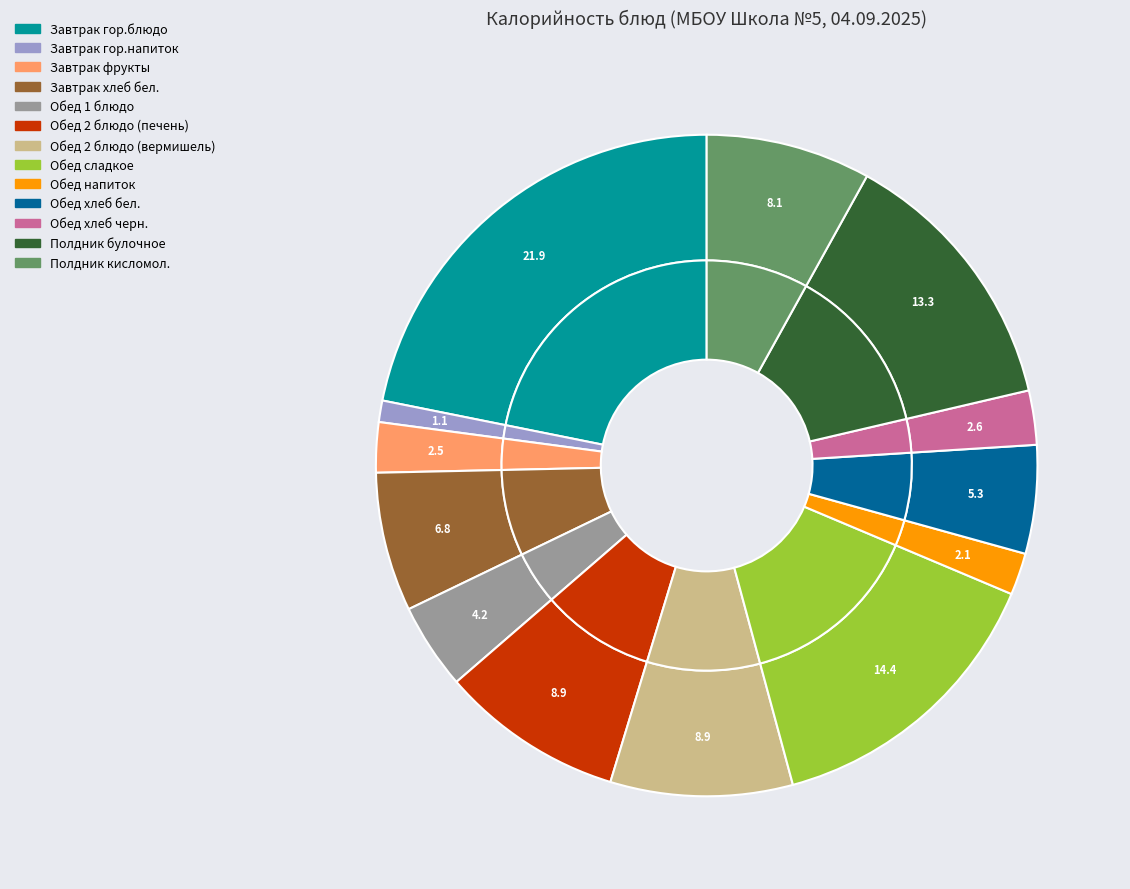

To the nearest percent, what is the combined percentage of Полдник кисломол. and Обед хлеб бел.?

13%